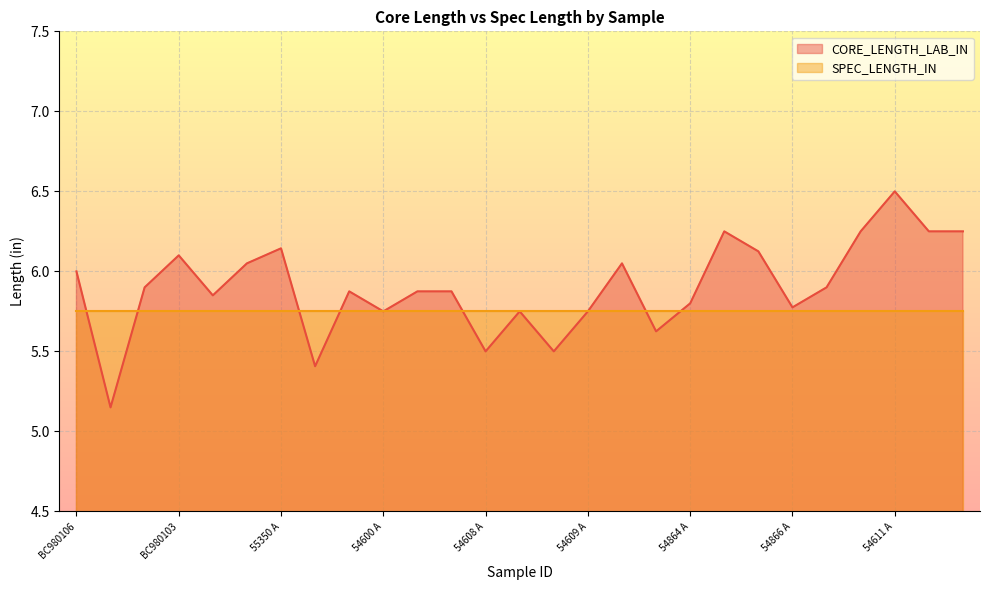

What is the change in value from 54600 A to 54900 A?

+0.5